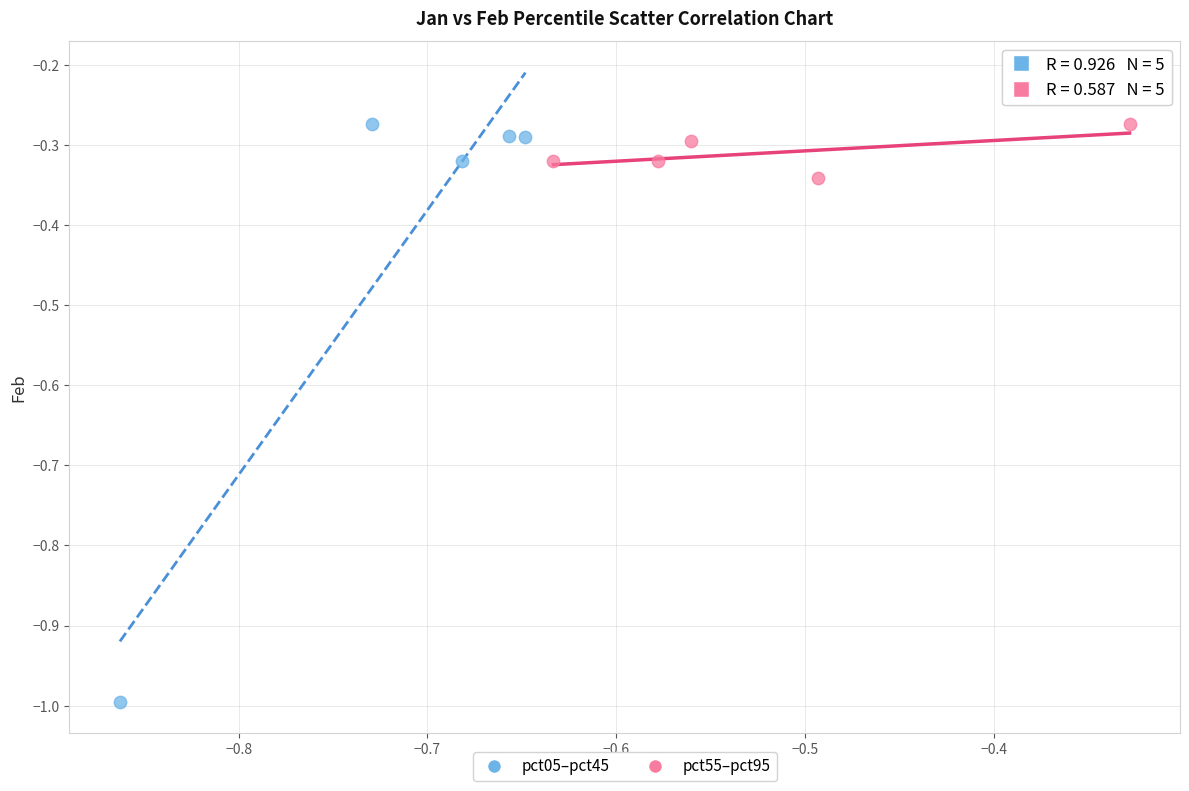

Which series reaches the minimum Y coordinate?

pct05–pct45